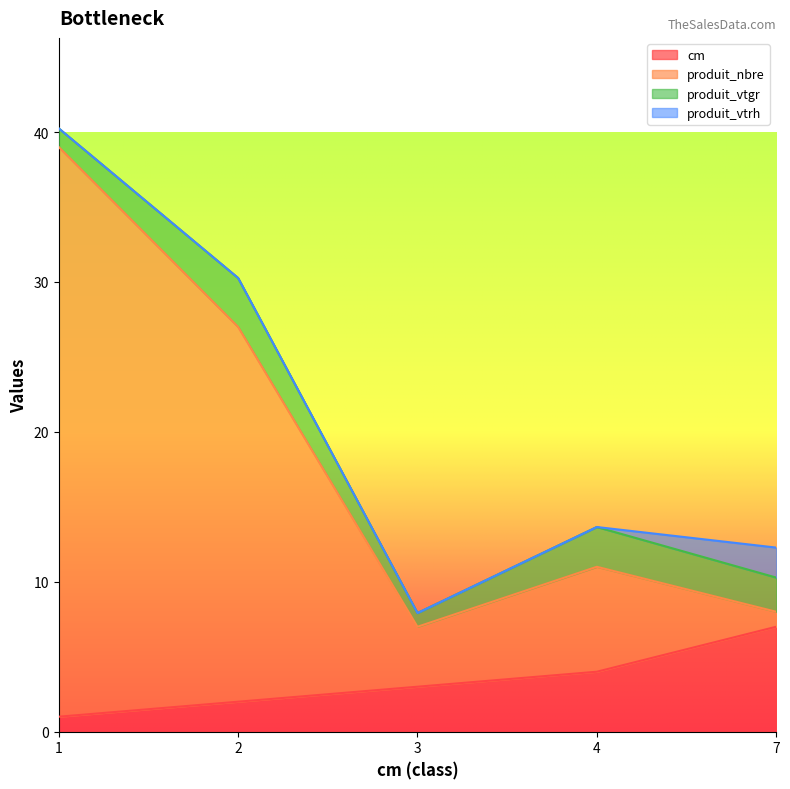

What is the sum of all cm values?

17.0